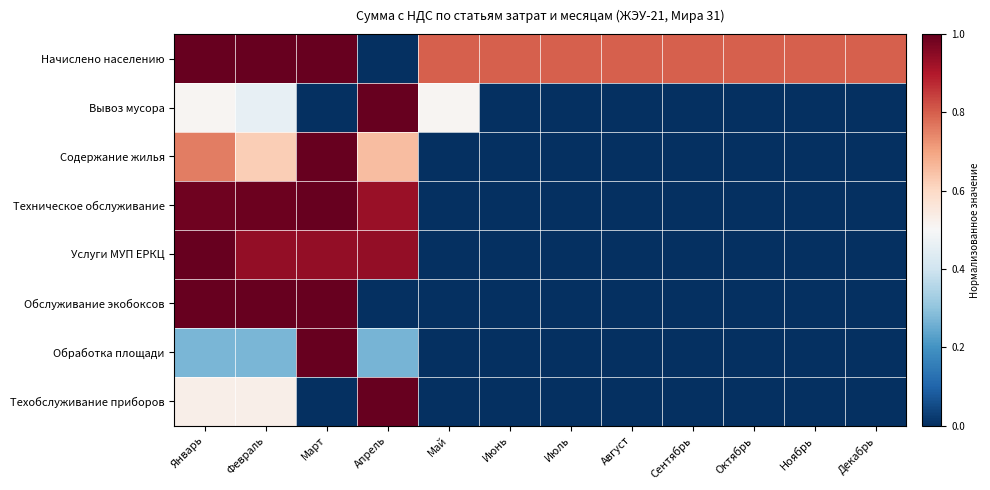

Rank the series at Ноябрь from lowest to highest value.

Вывоз мусора, Содержание жилья, Техническое обслуживание, Услуги МУП ЕРКЦ, Обслуживание экобоксов, Обработка площади, Техобслуживание приборов, Начислено населению